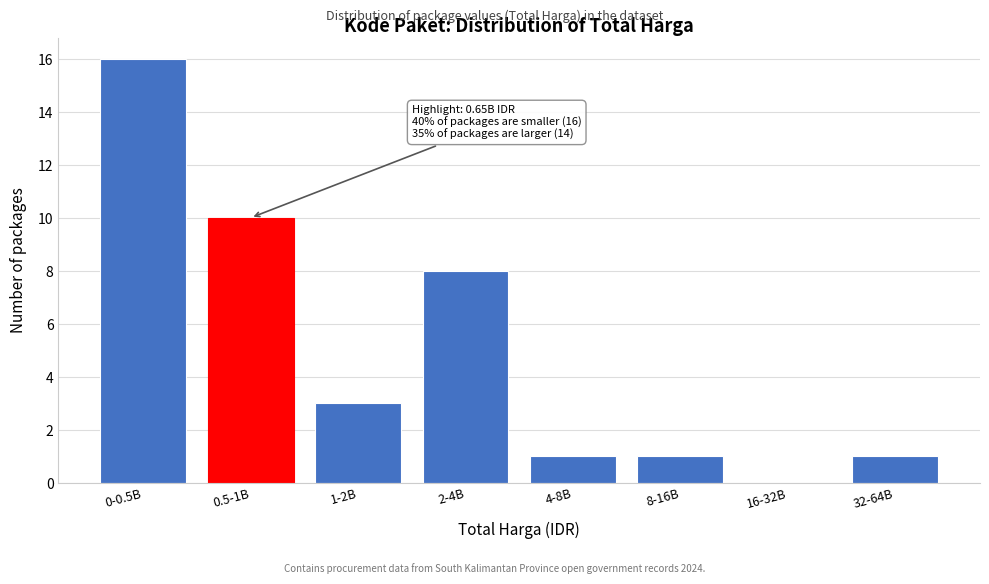

Reading right to left, extract all data points from this chart.

32-64B=1	16-32B=0	8-16B=1	4-8B=1	2-4B=8	1-2B=3	0.5-1B=10	0-0.5B=16